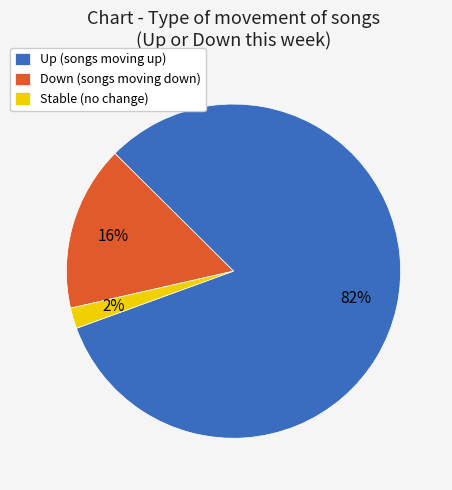

Is it true that Stable (no change) is 2% of the pie?

True